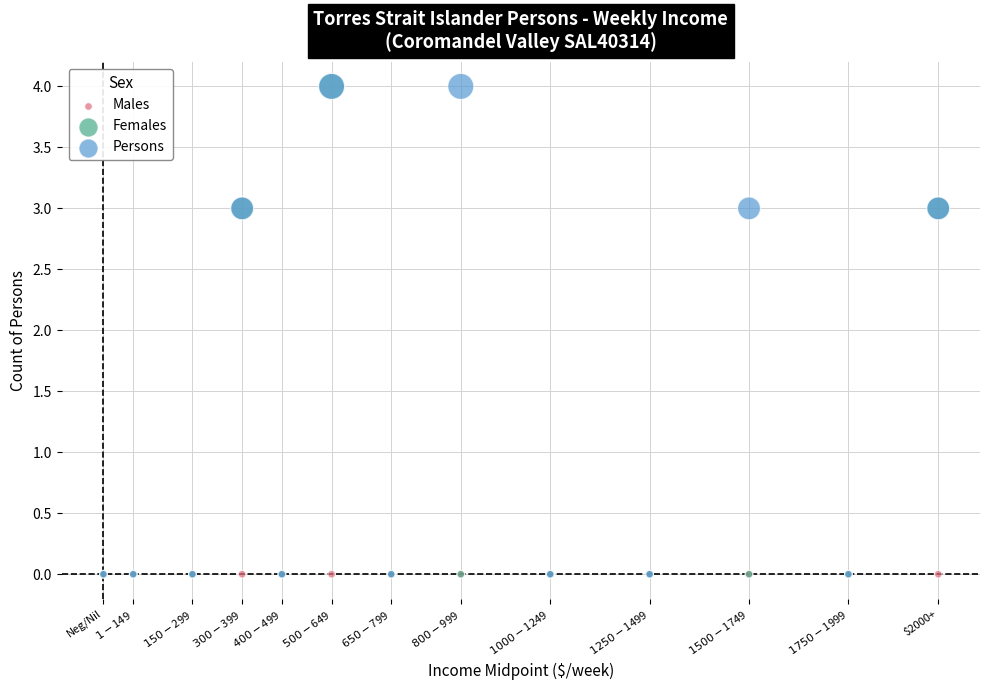

What are all the series names shown in the legend?

Males, Females, Persons